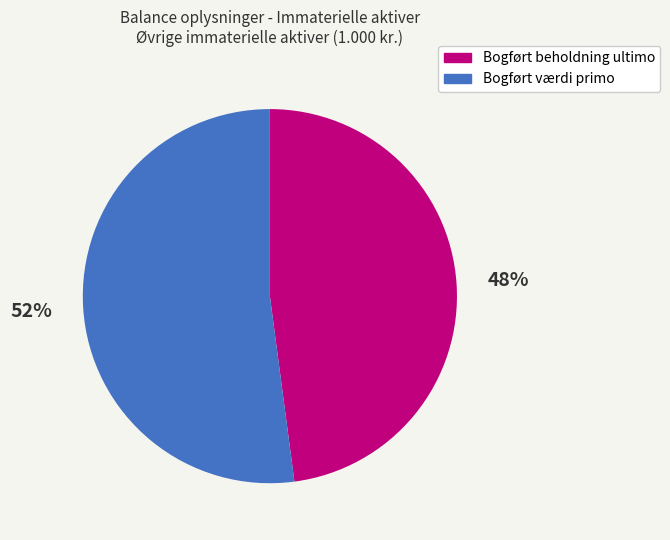

How many segments does this pie chart have?

2